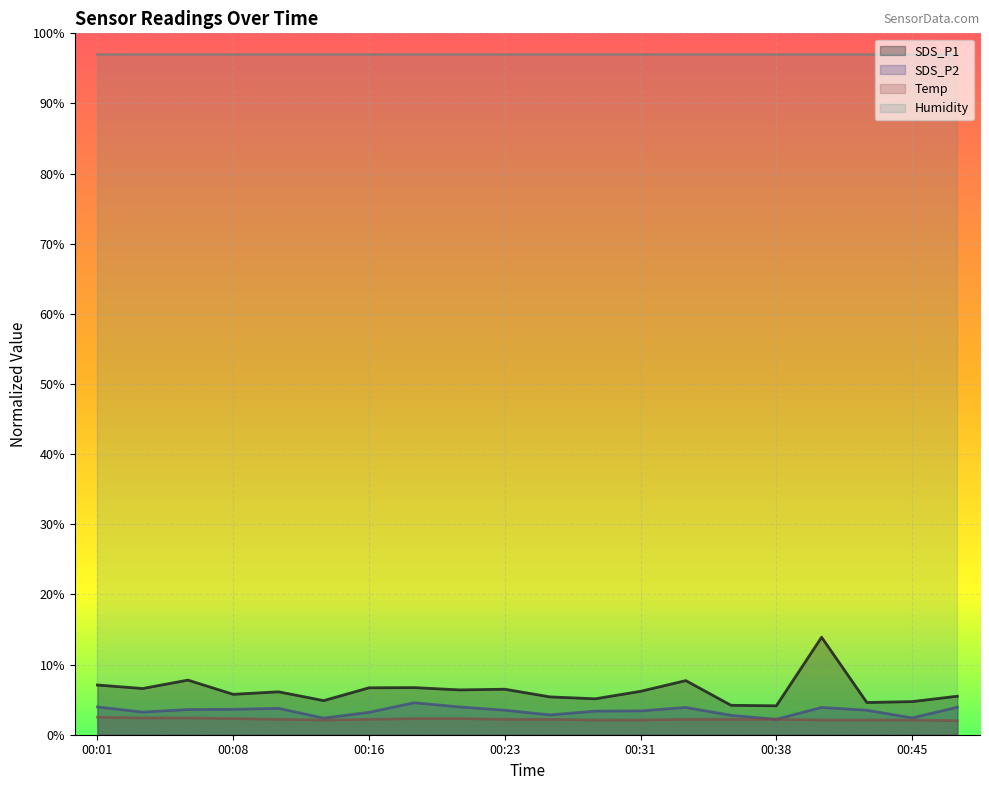

At which category does the chart reach its peak across all series?

00:40